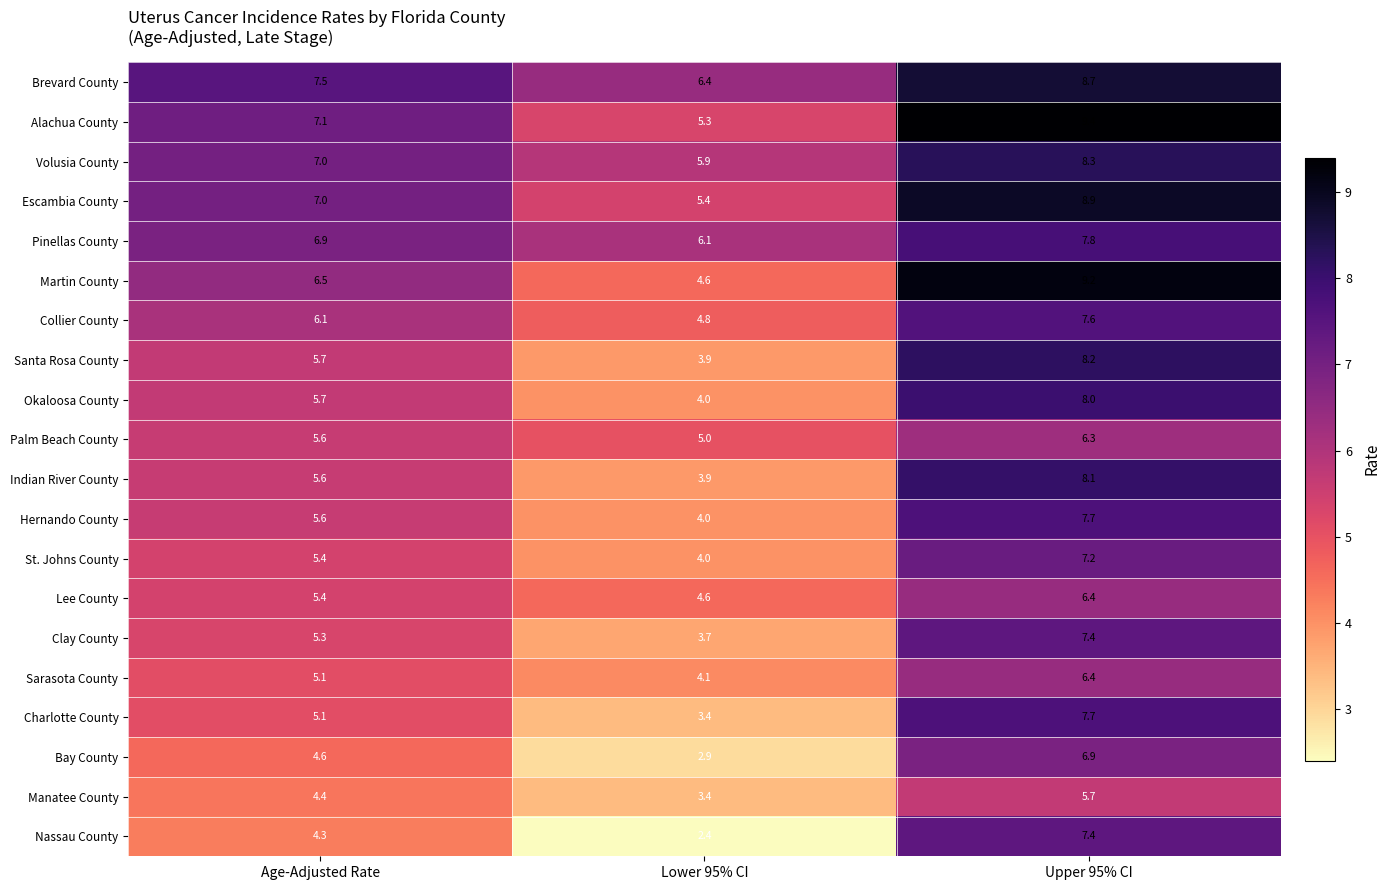

At which label is Brevard County closest to 7?

Age-Adjusted Rate